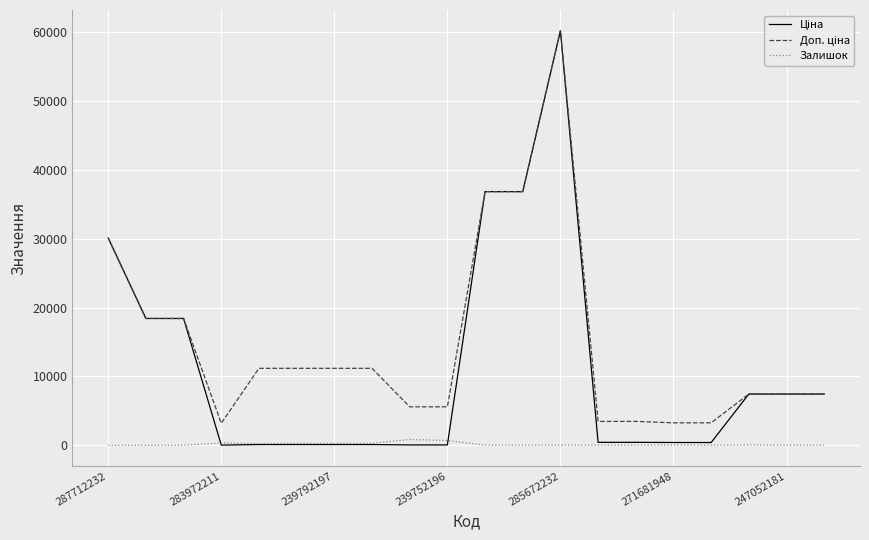

What is the greatest value displayed?

60205.6